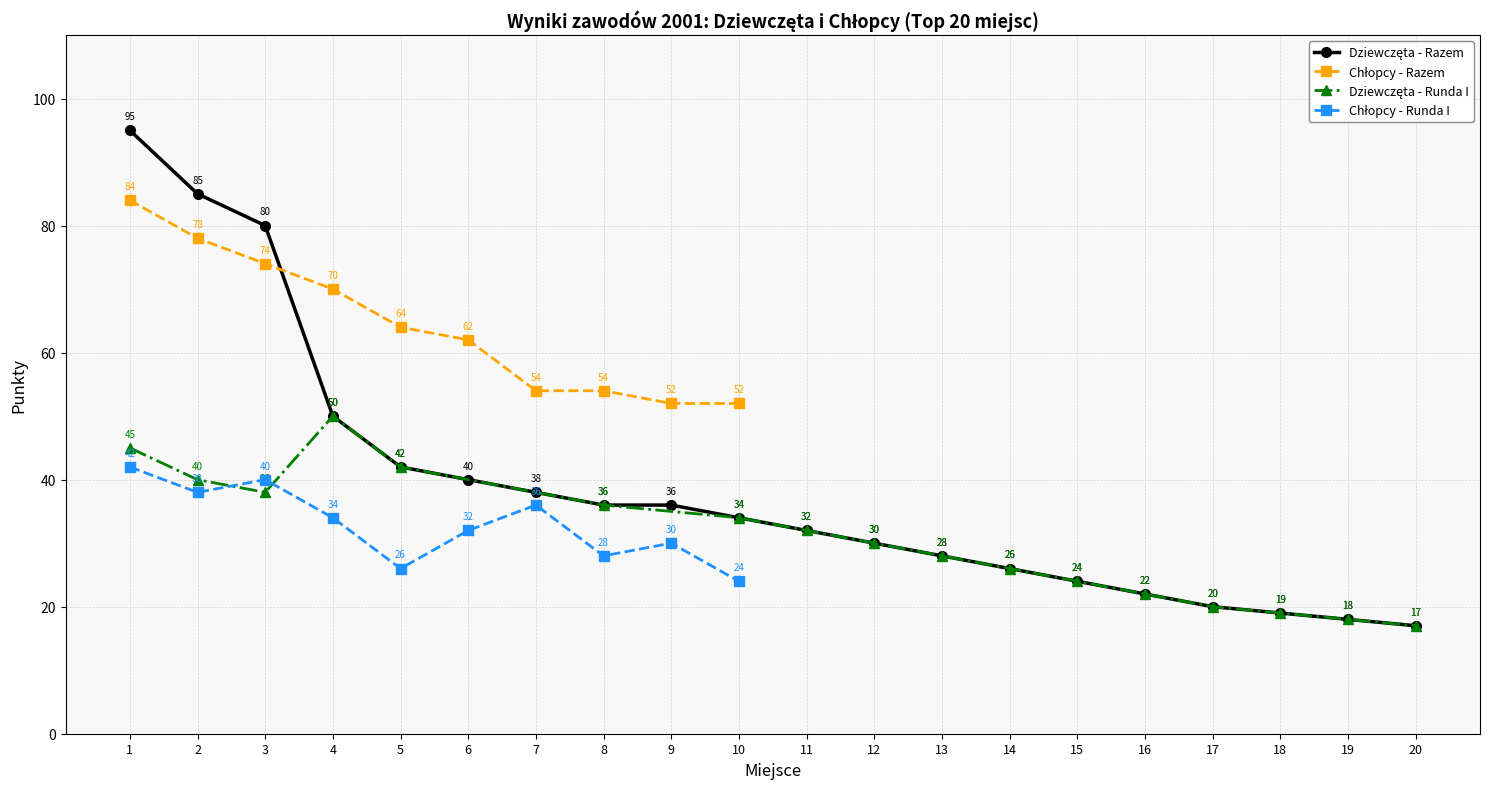

At how many categories does at least one series exceed 23?

15